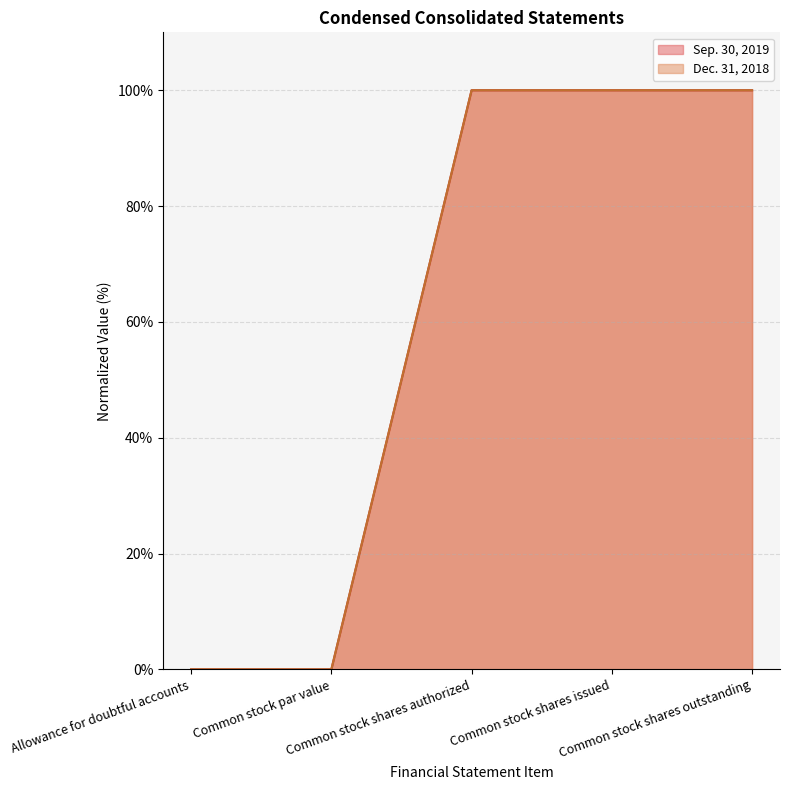

How many interior local valleys does the Dec. 31, 2018 series have?

1